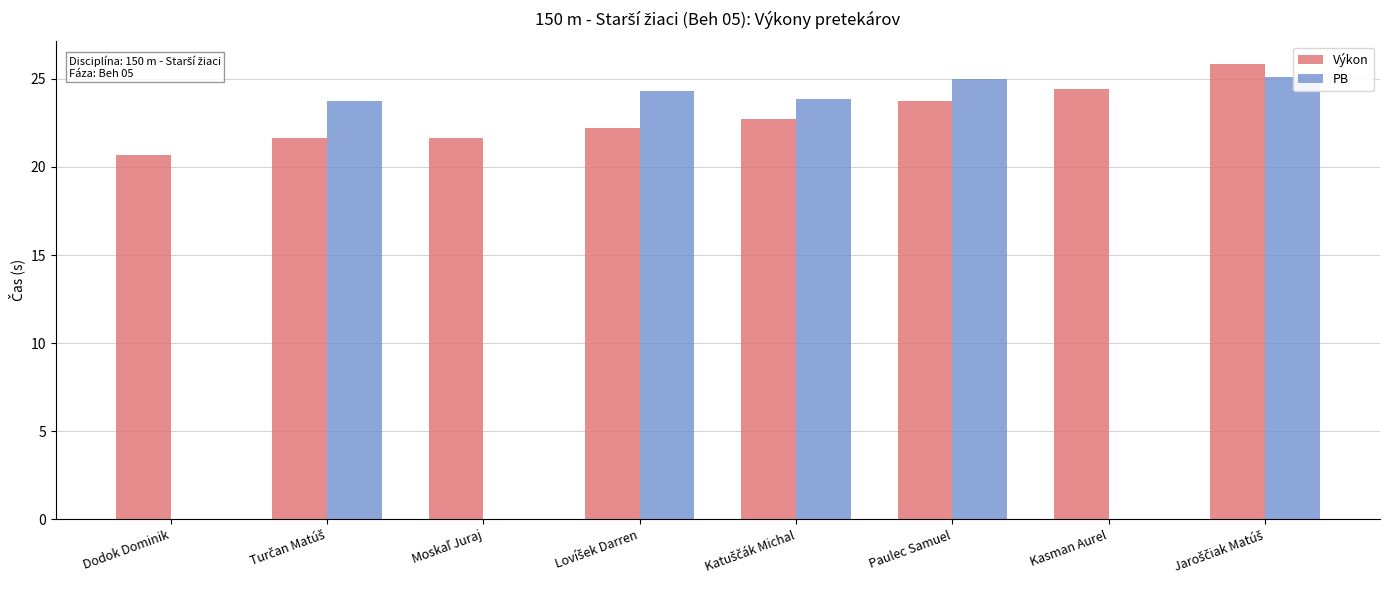

What is the difference between the Výkon values at Kasman Aurel and Dodok Dominik?

3.7